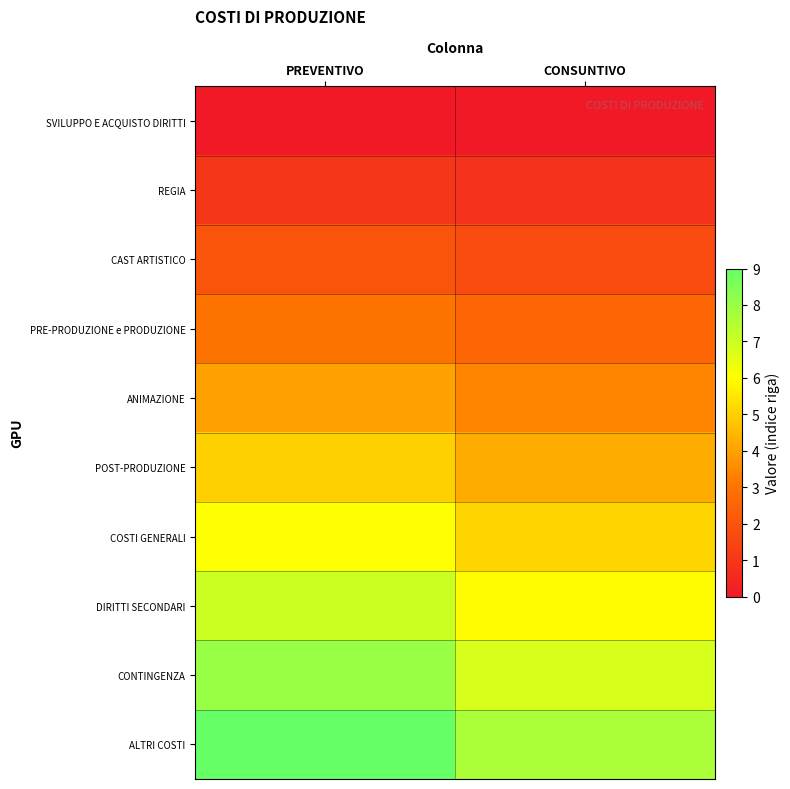

What is the difference between the highest and lowest values at CONSUNTIVO?

7.6